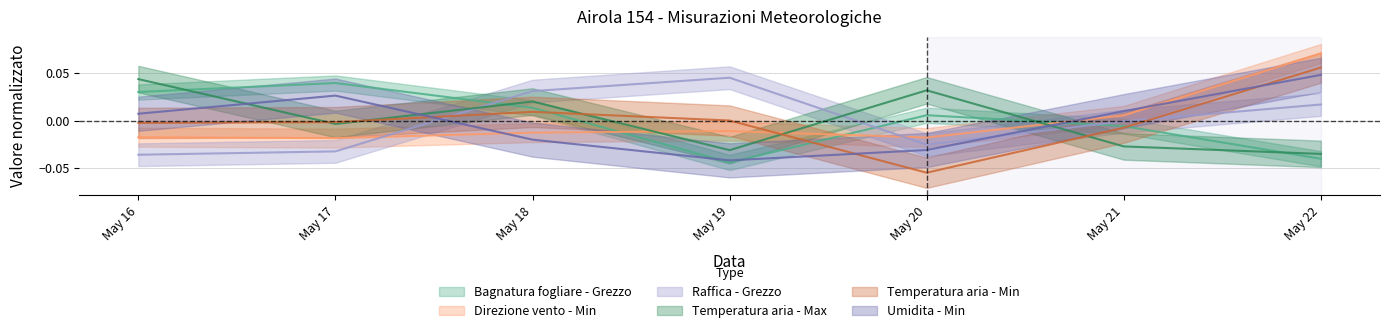

Is the value of Umidita - Min at May 21 greater than the value of Bagnatura fogliare - Grezzo at May 22?

Yes